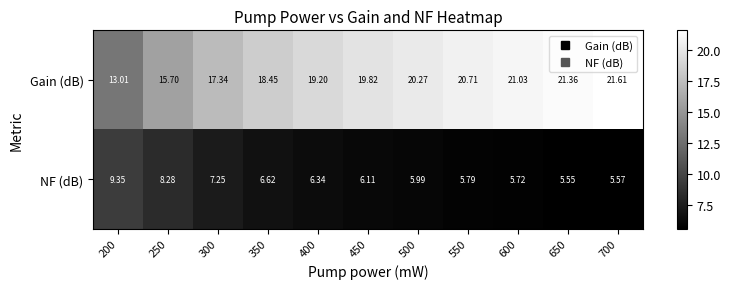

Is the value of Gain (dB) at 450 greater than the value of NF (dB) at 450?

Yes